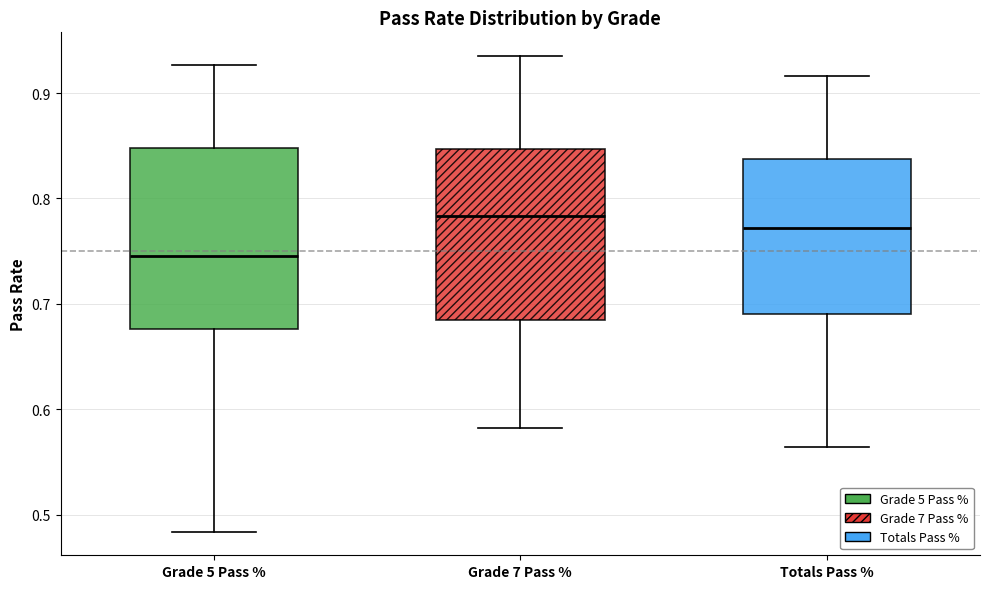

Which box's median line is the highest?

Grade 7 Pass %